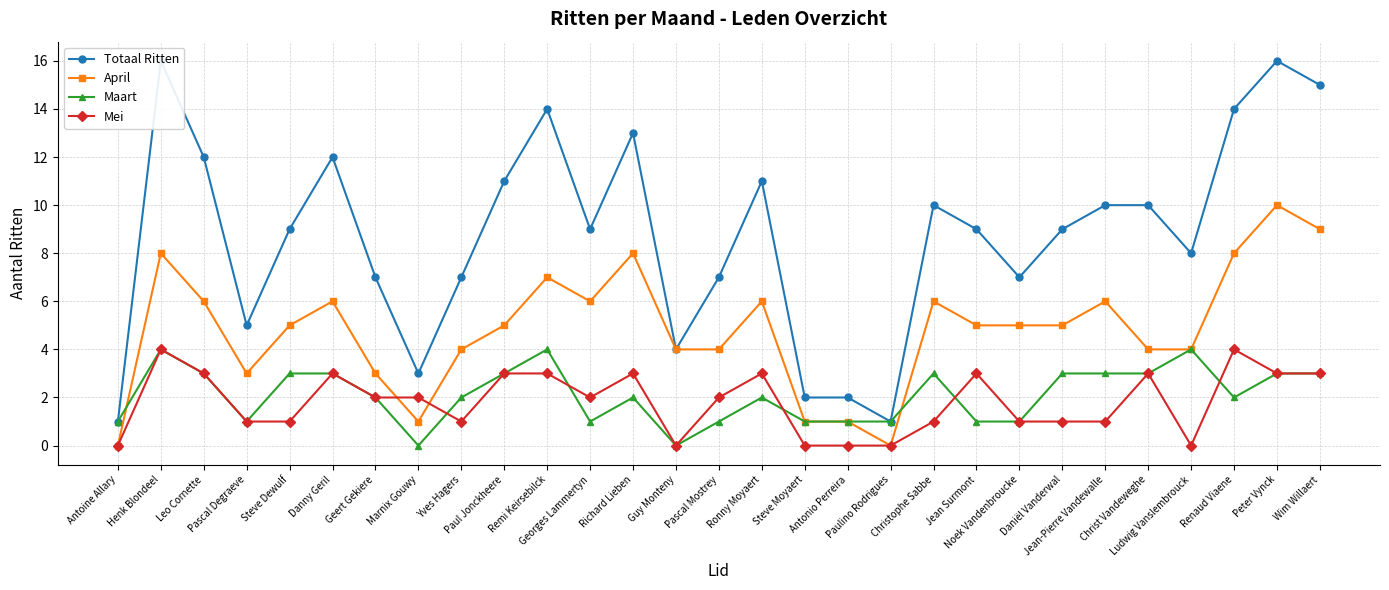

At which category is the sum across all series the highest?

Henk Blondeel